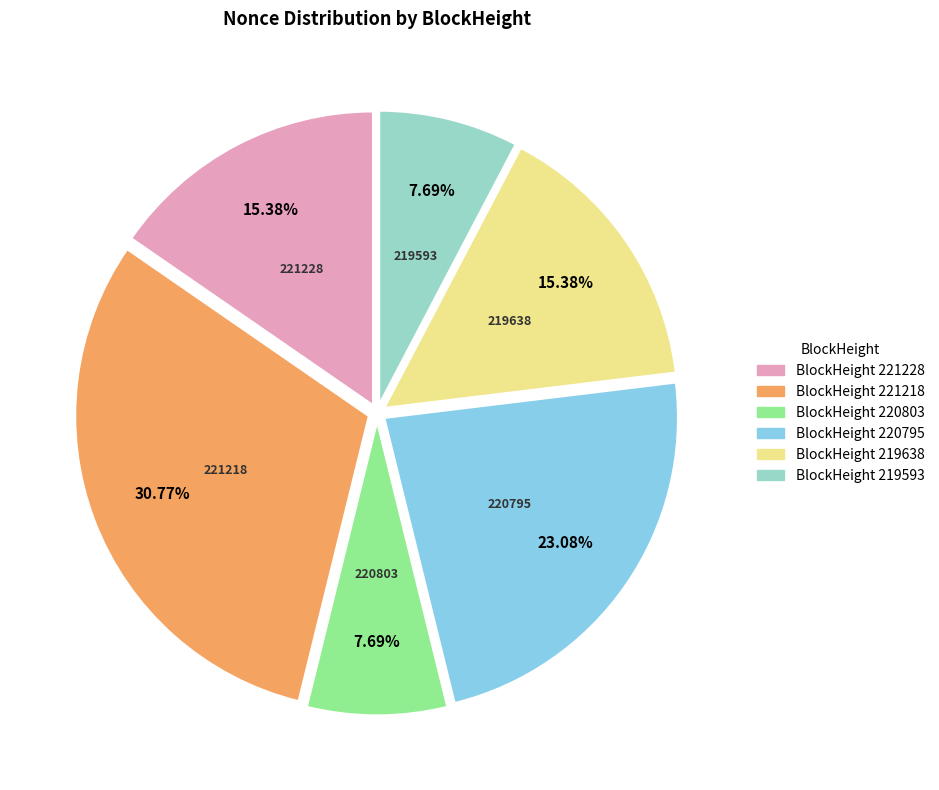

To the nearest percent, what is the difference between the largest and smallest slice percentages?

23%